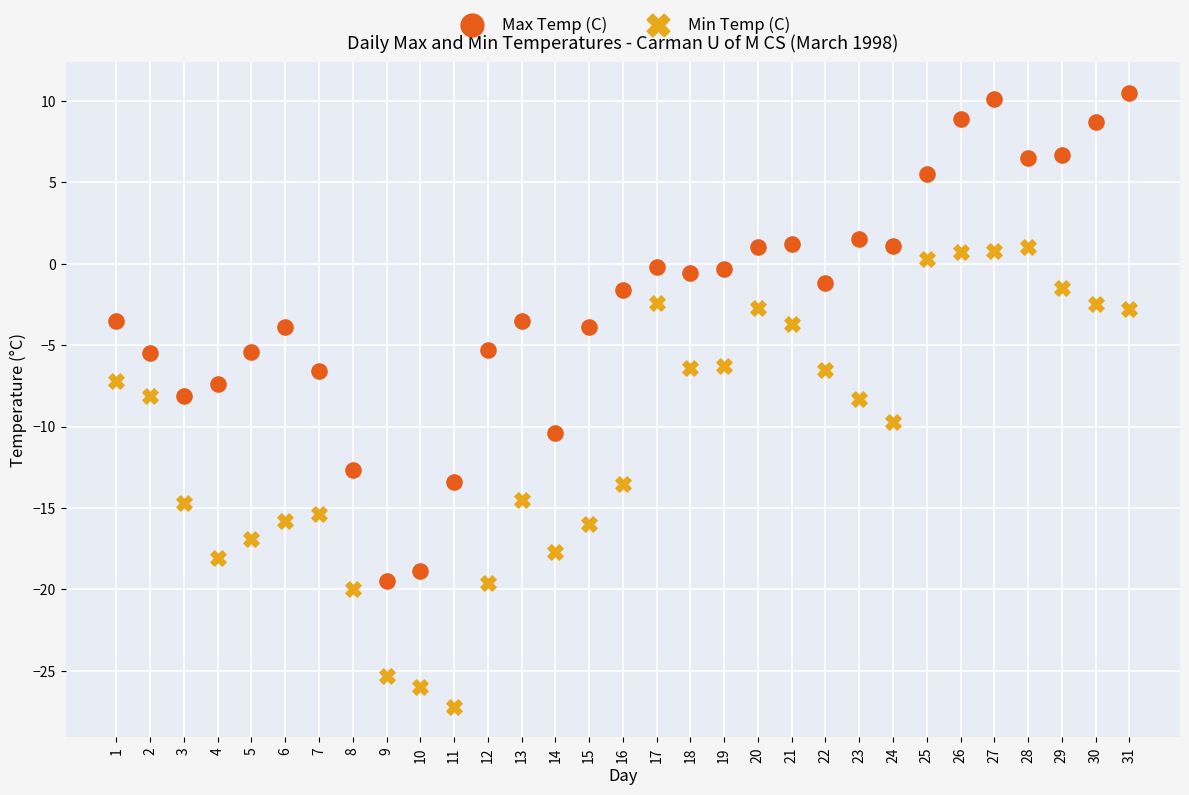

Which series contains the lowest Y value?

Min Temp (C)